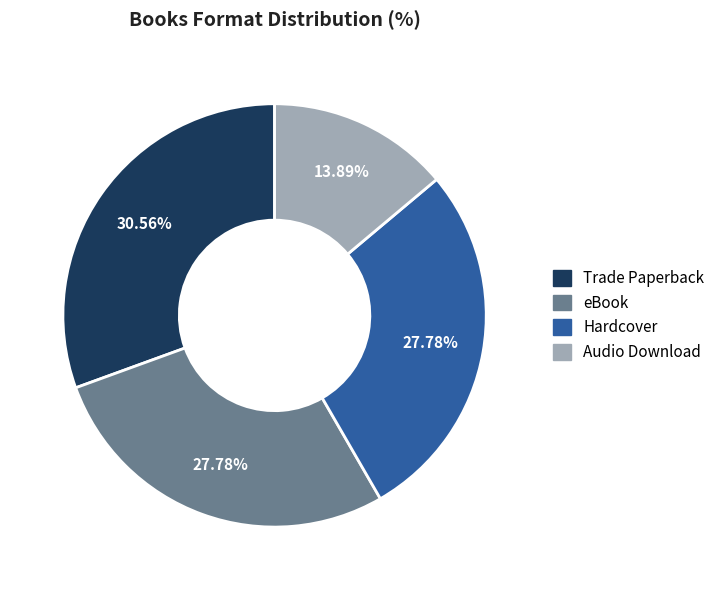

What percentage is the Audio Download slice, to the nearest percent?

14%